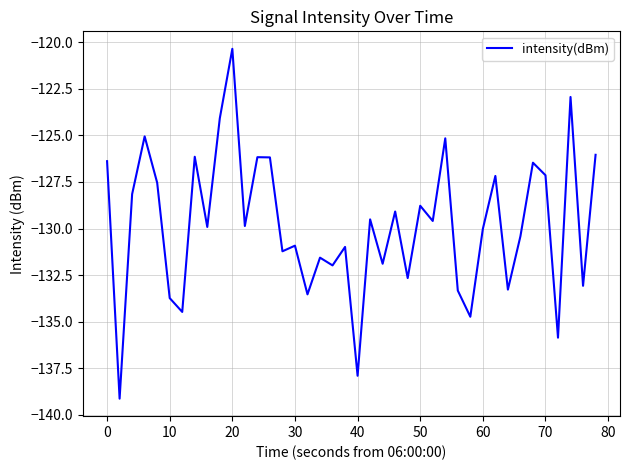

What is the difference between the maximum and minimum values?

18.8